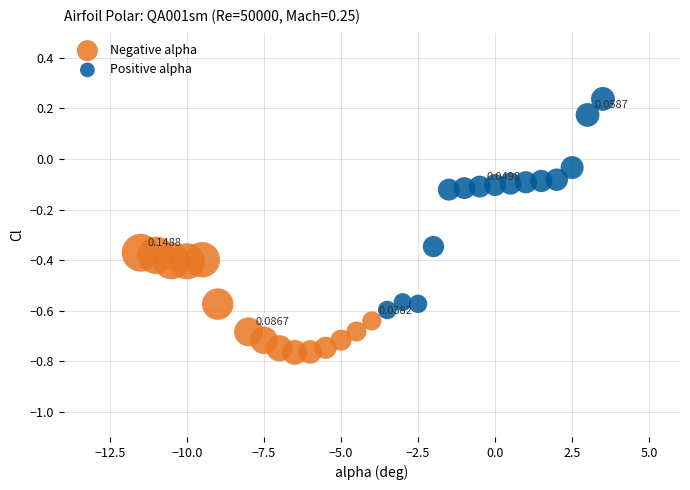

Which series has the largest Y range (max minus min)?

Positive alpha